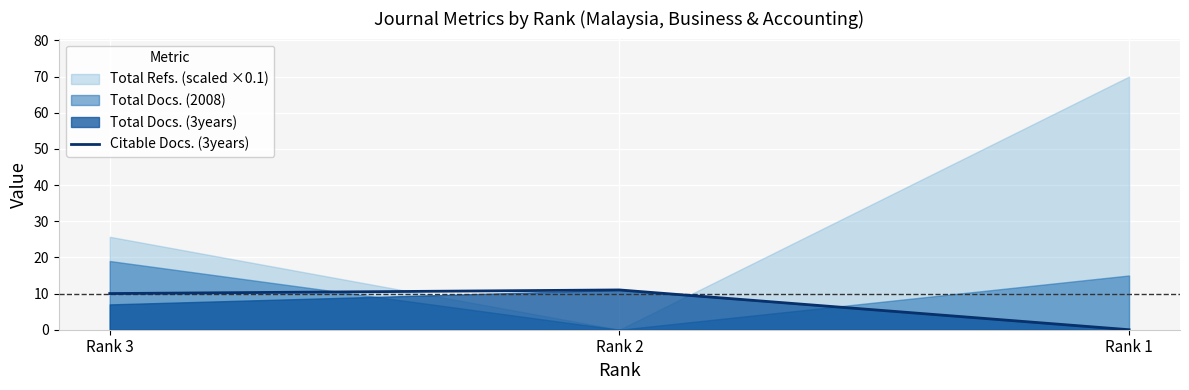

Between Rank 2 and Rank 1, which is larger?

Rank 2